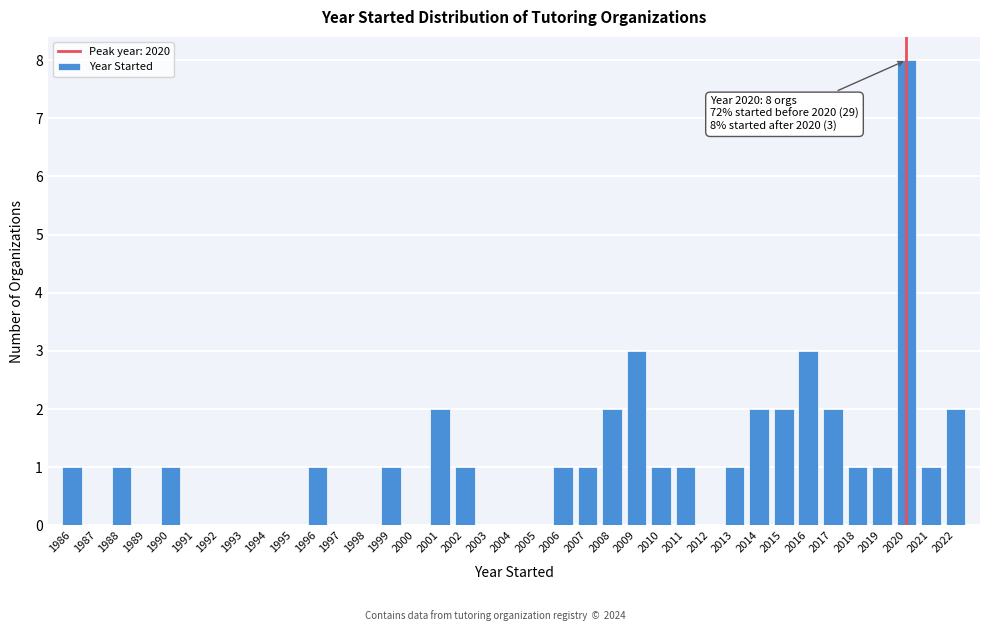

Over which range of the x-axis is the bar tallest?

2019.5 to 2020.5